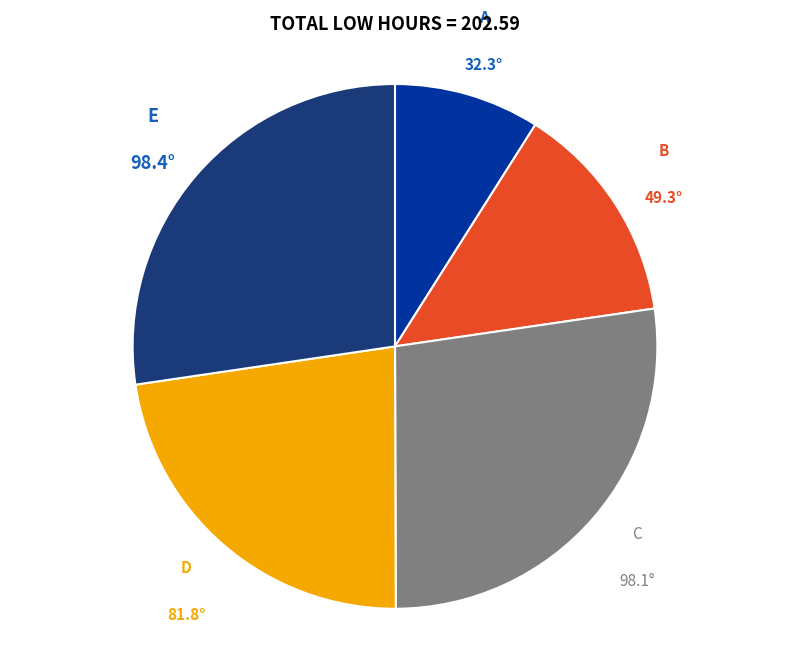

Is there a majority slice in this chart?

No